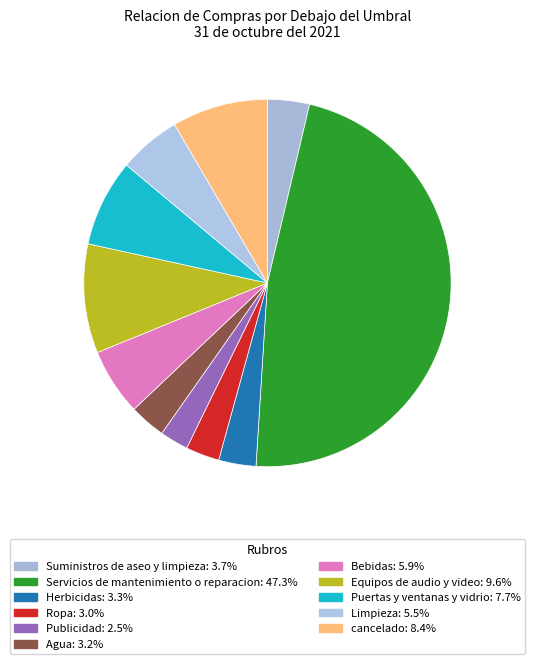

How many slices are in this pie chart?

11